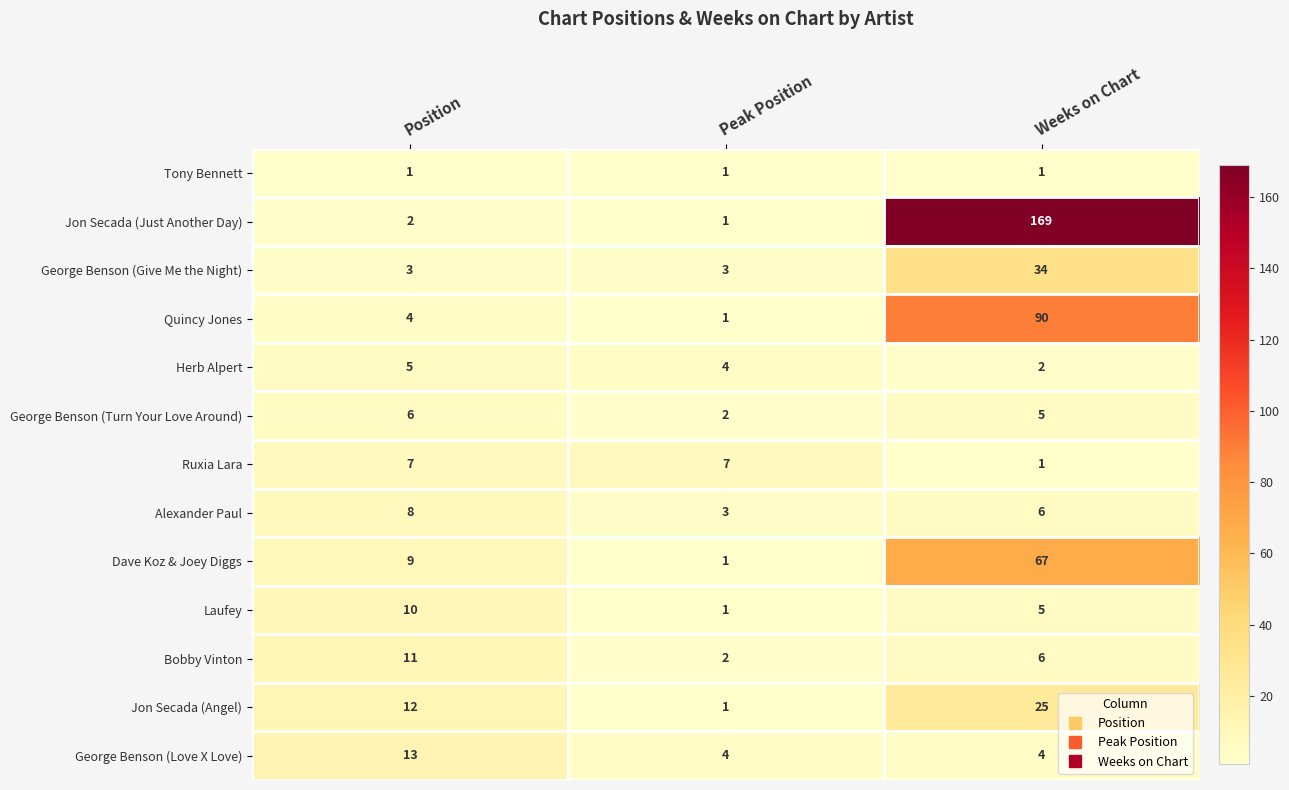

At which label does Herb Alpert reach its minimum?

Weeks on Chart